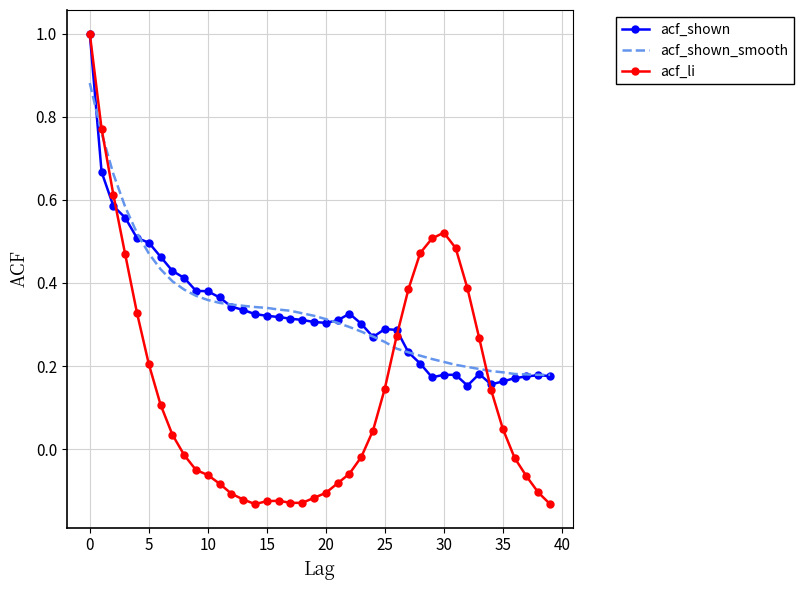

What is the greatest value displayed?

1.0